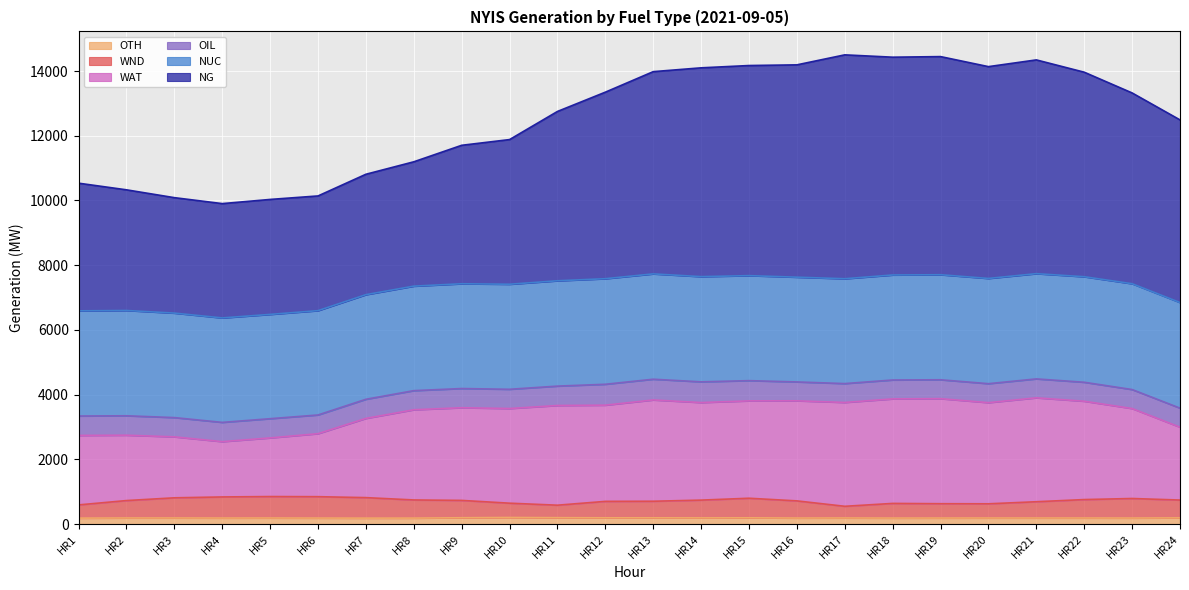

Between HR17 and HR1, which is larger?

HR17